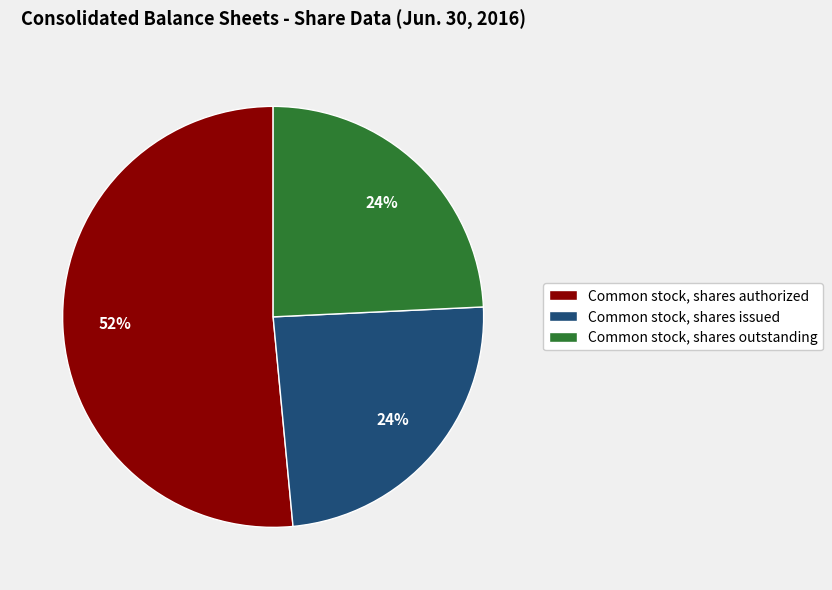

Is there any slice that represents more than half of the pie?

Yes